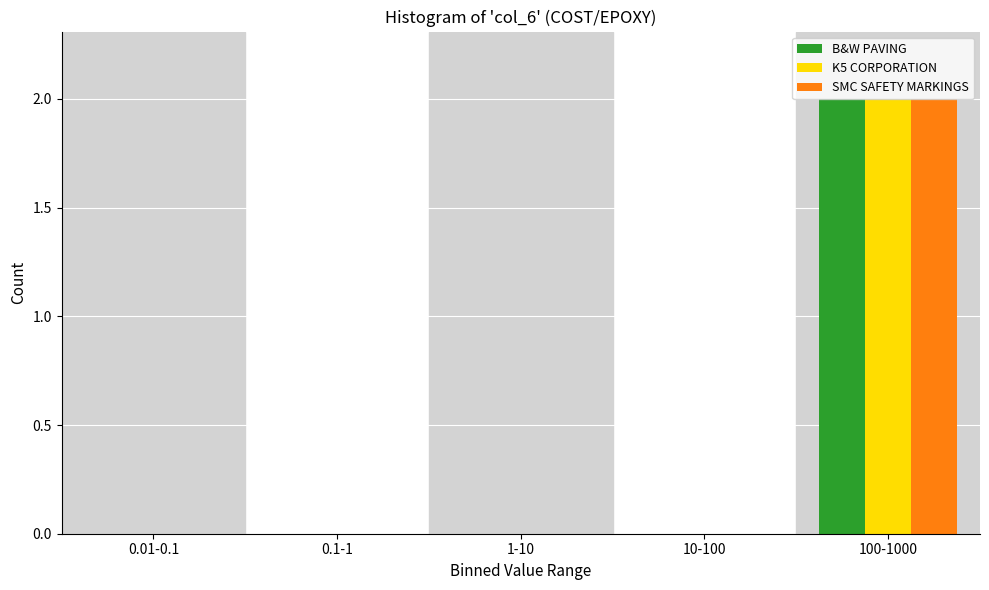

At which category is the sum across all series the highest?

100-1000